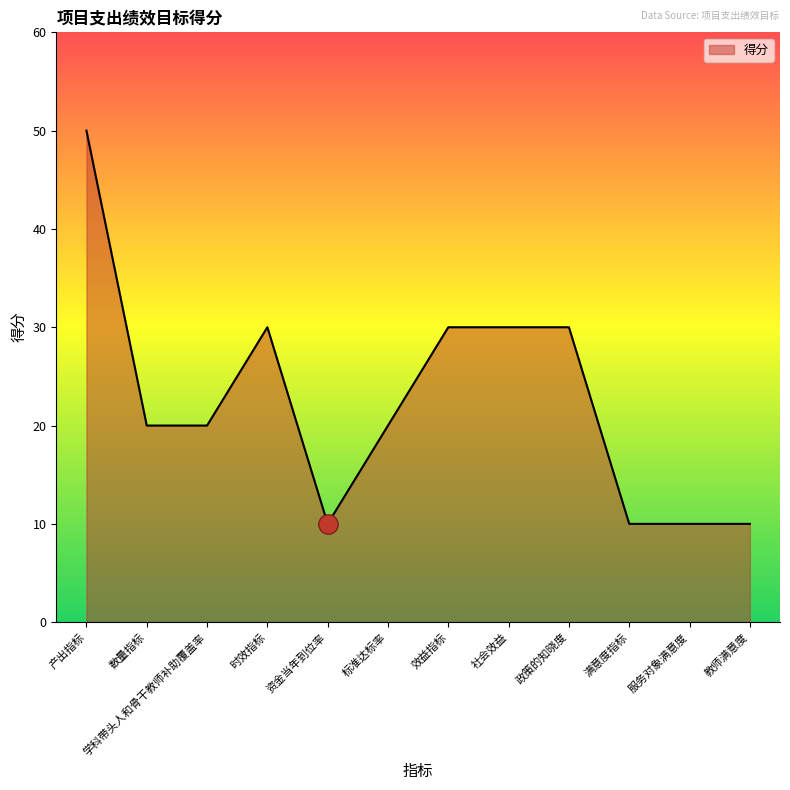

Does the chart display data point markers on the line(s)?

No